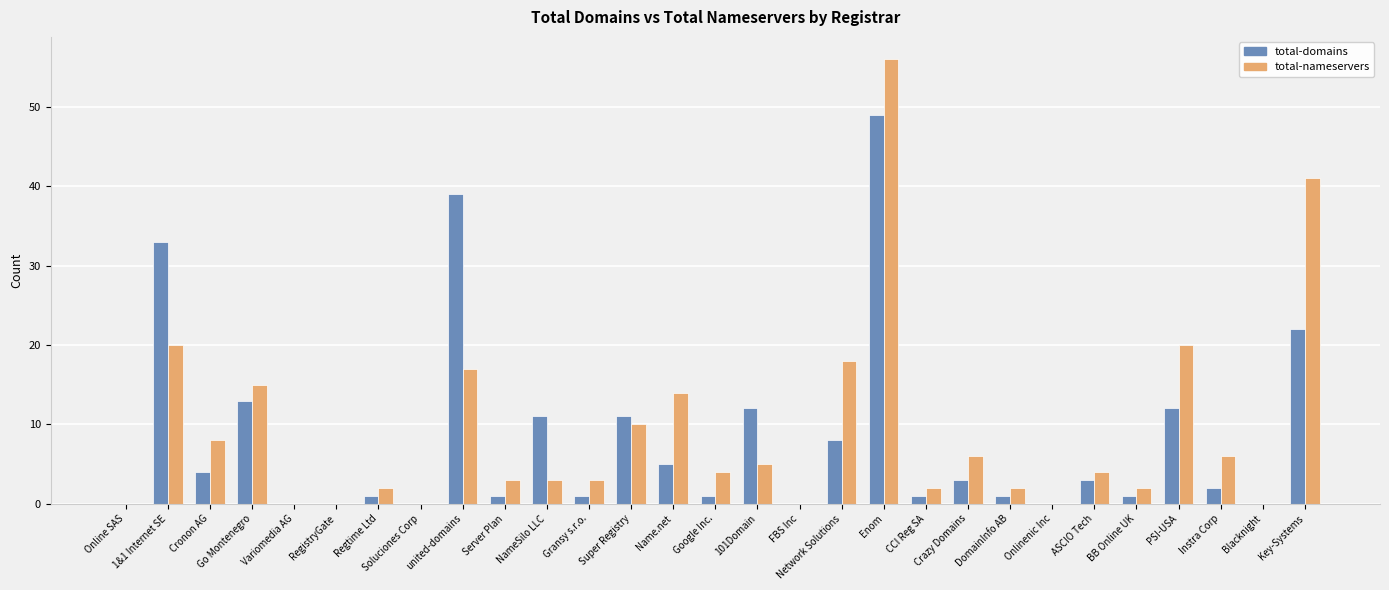

How many series are shown in this chart?

2